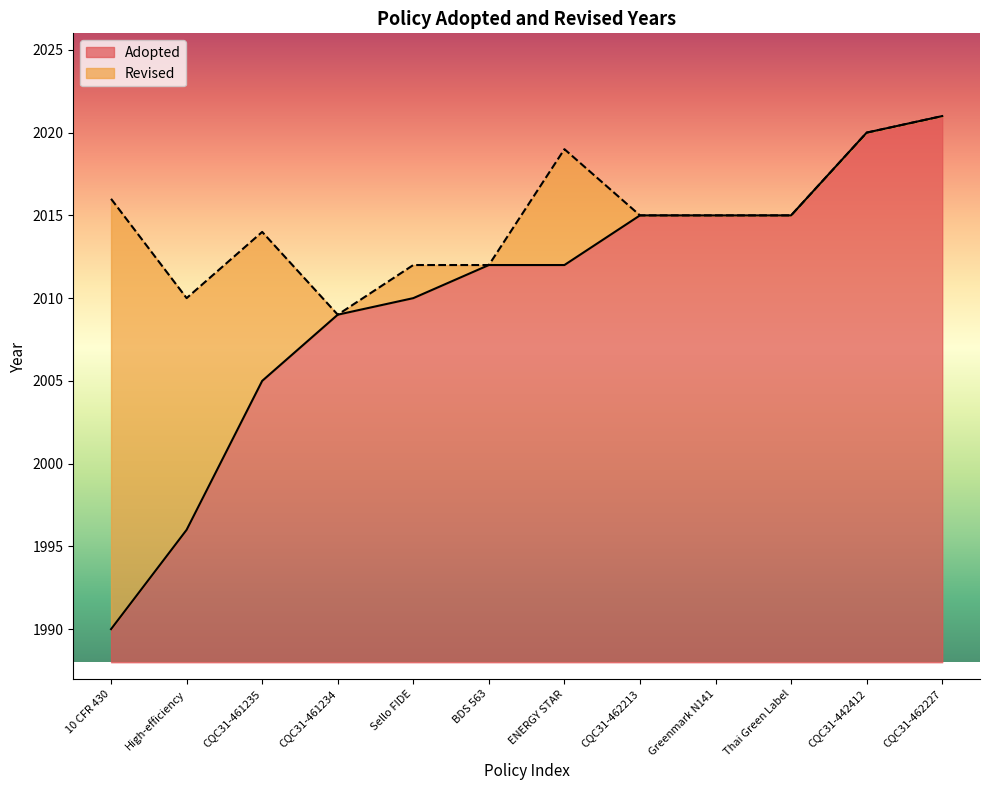

What is the total value across all series at CQC31-462213?

27